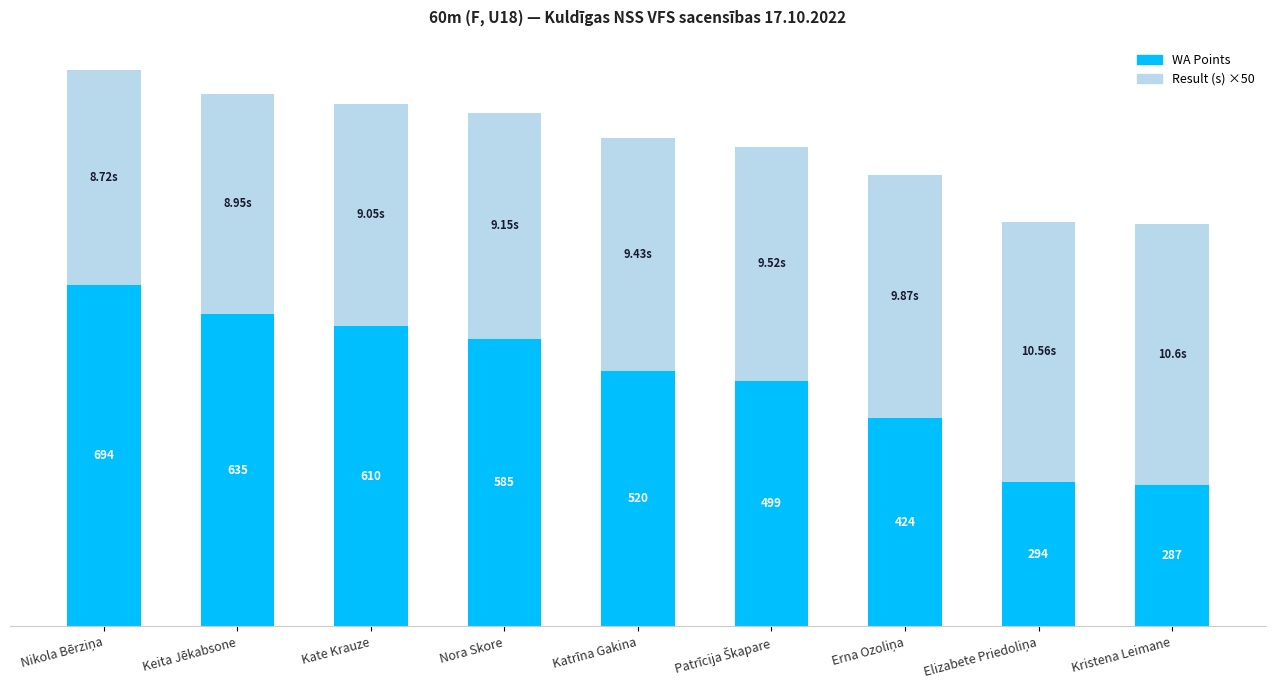

Which category has the lowest value in the WA Points series?

Kristena Leimane